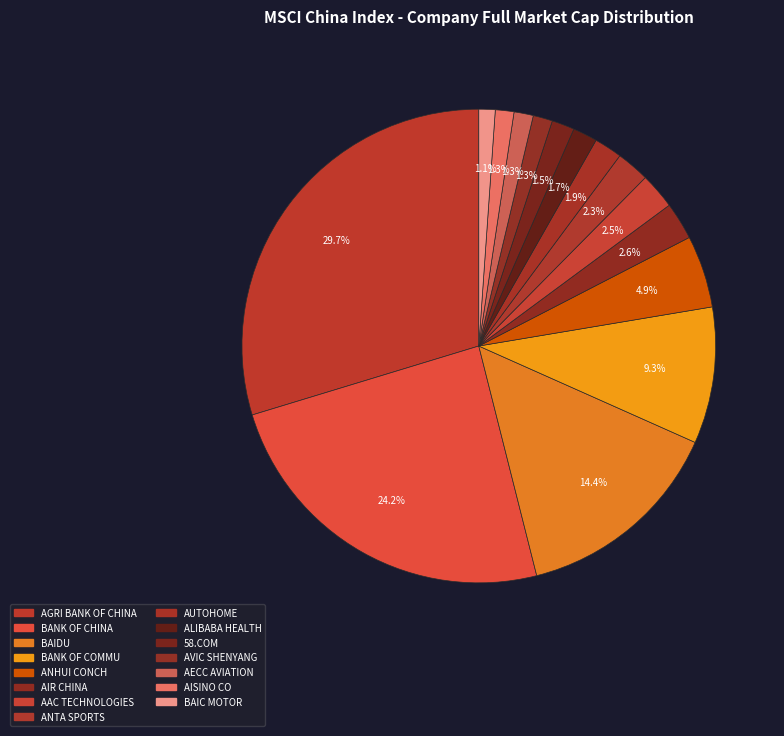

What is the largest slice in the pie chart?

AGRI BANK OF CHINA